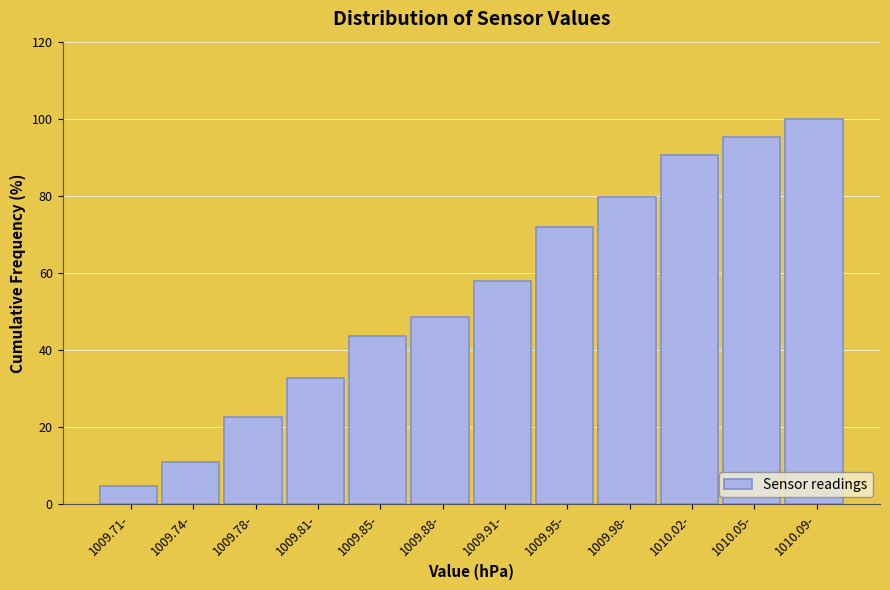

Reading right to left, what are all the values shown in this chart?

1010.09-=100.0	1010.05-=95.3	1010.02-=90.6	1009.98-=79.7	1009.95-=71.9	1009.91-=57.8	1009.88-=48.4	1009.85-=43.8	1009.81-=32.8	1009.78-=22.7	1009.74-=10.9	1009.71-=4.7